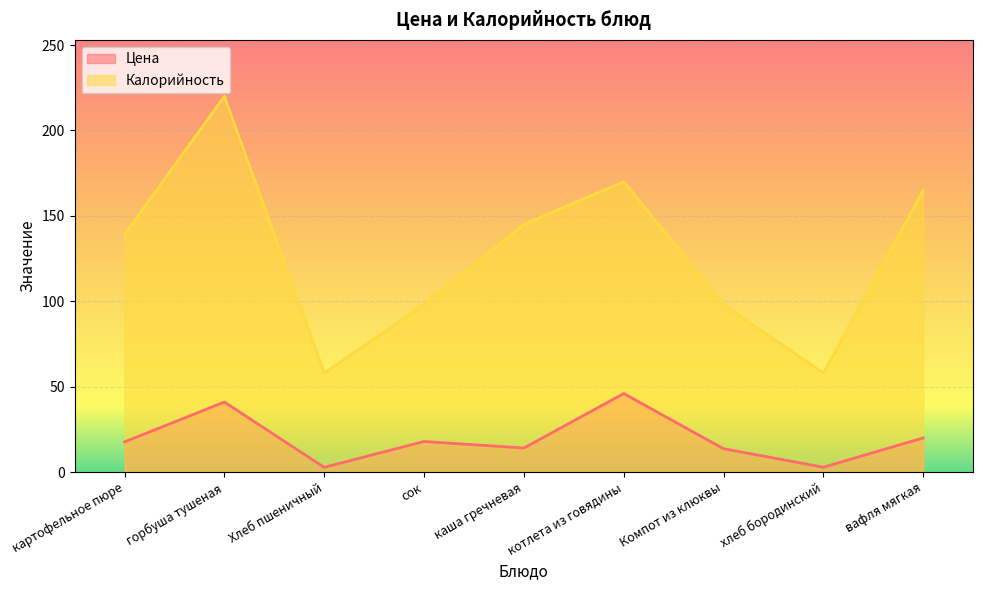

What is the label of the 4th point from the left?

сок